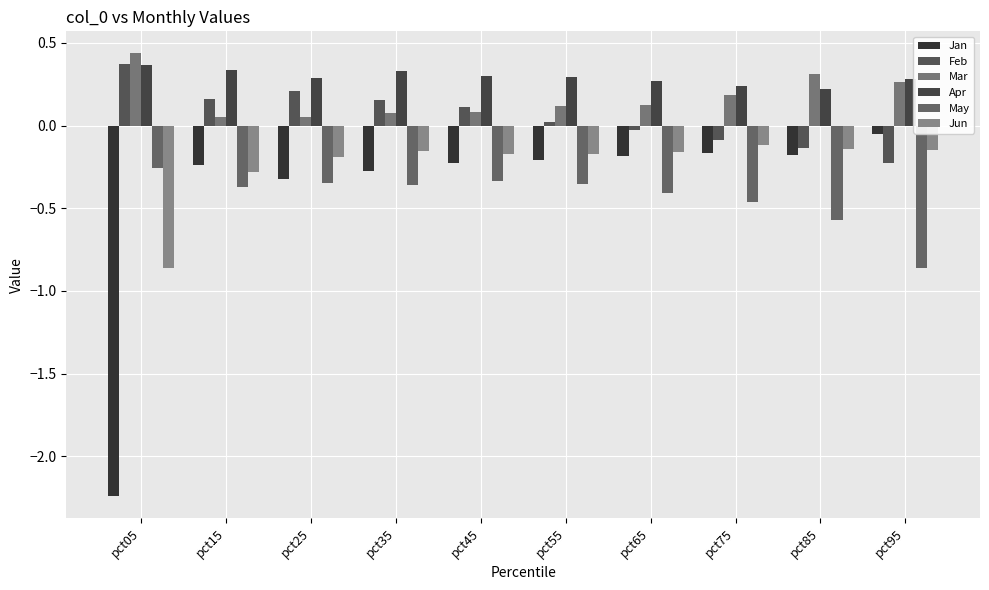

Is the value of May at pct15 greater than the value of Apr at pct45?

No